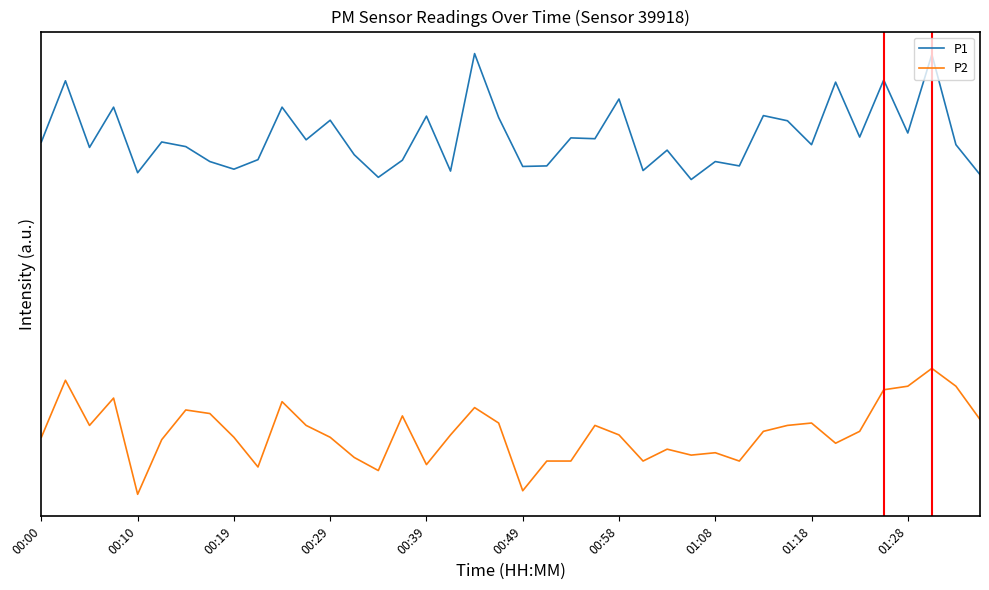

What are all the series names shown in the legend?

P1, P2